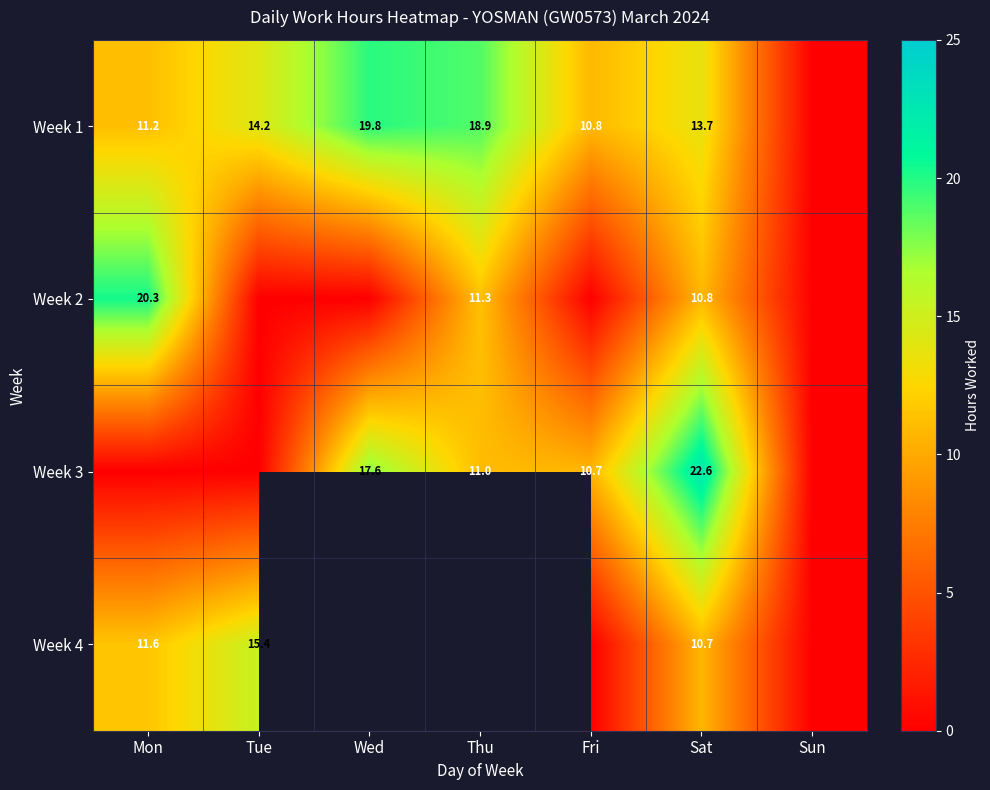

Is the value of Week 1 at Thu greater than the value of Week 4 at Mon?

Yes